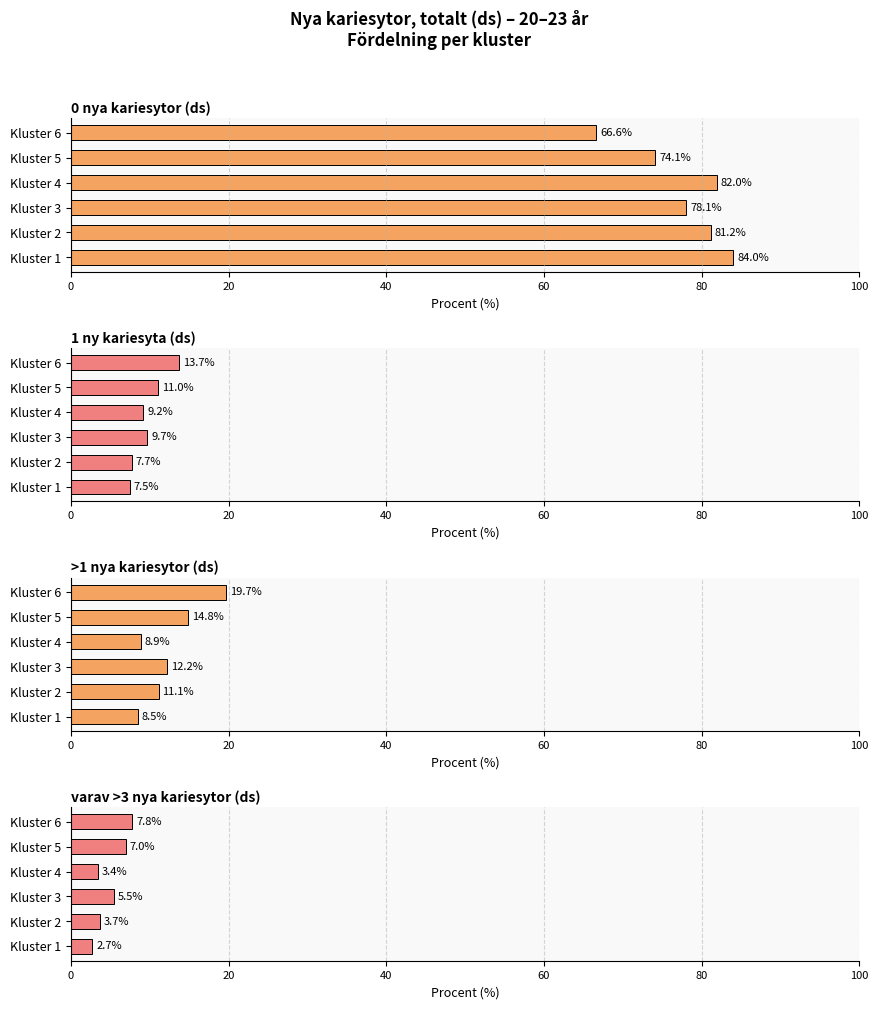

Reading left to right, extract all data points from this chart.

0 nya kariesytor (ds): 84.0	81.2	78.1	82.0	74.1	66.6
1 ny kariesyta (ds): 7.5	7.7	9.7	9.2	11.0	13.7
>1 nya kariesytor (ds): 8.5	11.1	12.2	8.9	14.8	19.7
varav >3 nya kariesytor (ds): 2.7	3.7	5.5	3.4	7.0	7.8